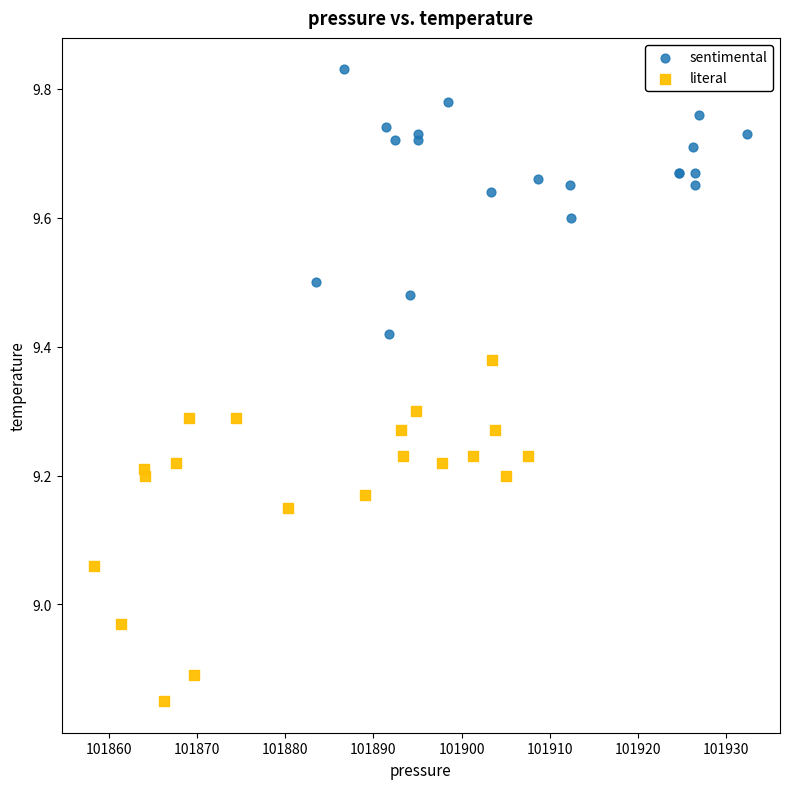

Which series reaches the maximum Y coordinate?

sentimental